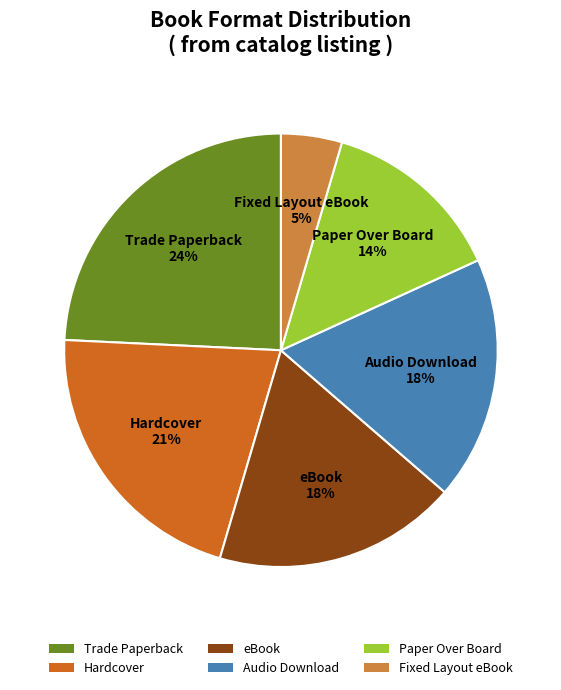

How many slices are in this pie chart?

6